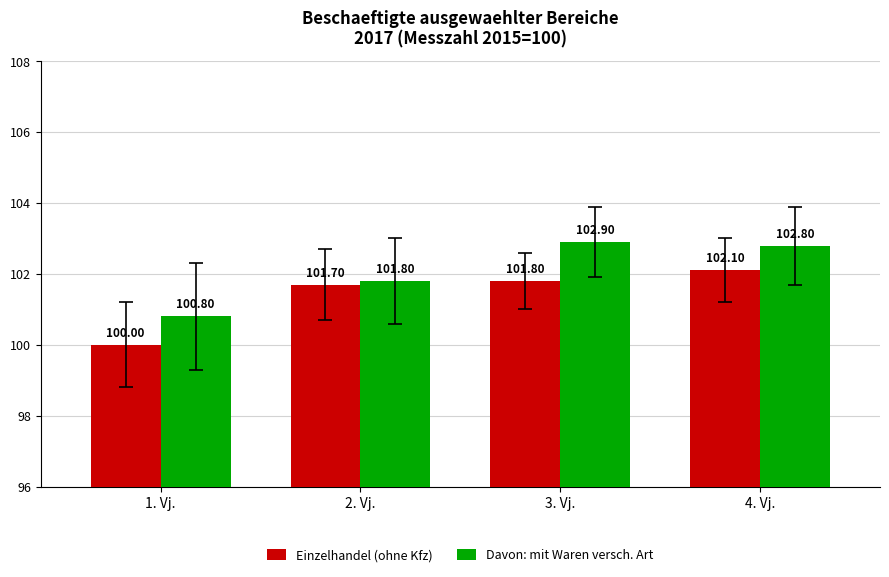

Rank the categories by Einzelhandel (ohne Kfz) value from lowest to highest.

1. Vj., 2. Vj., 3. Vj., 4. Vj.